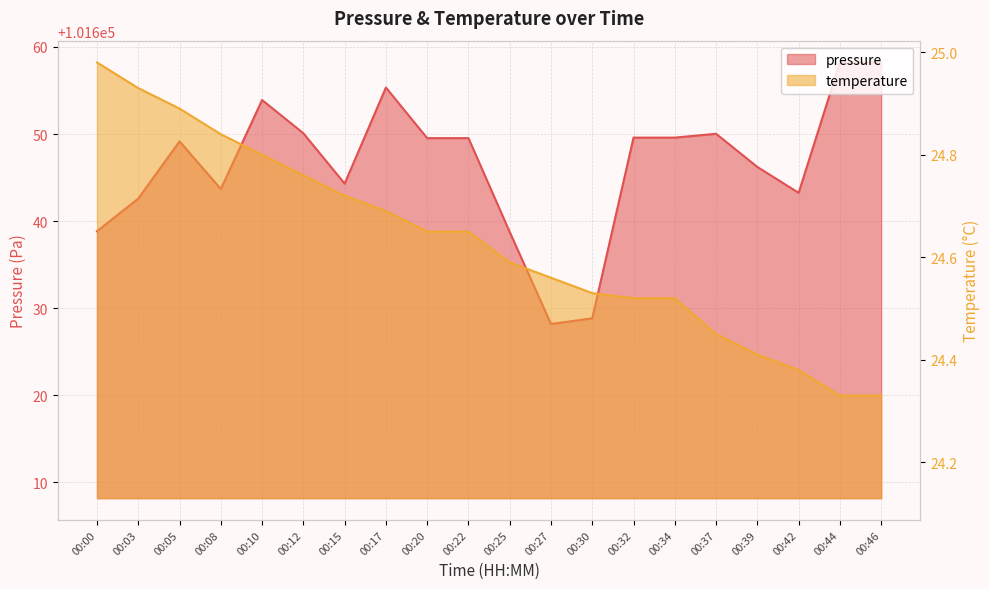

Rank the categories by pressure value from highest to lowest.

00:44, 00:46, 00:17, 00:10, 00:12, 00:37, 00:32, 00:34, 00:20, 00:22, 00:05, 00:39, 00:15, 00:08, 00:42, 00:03, 00:00, 00:25, 00:30, 00:27